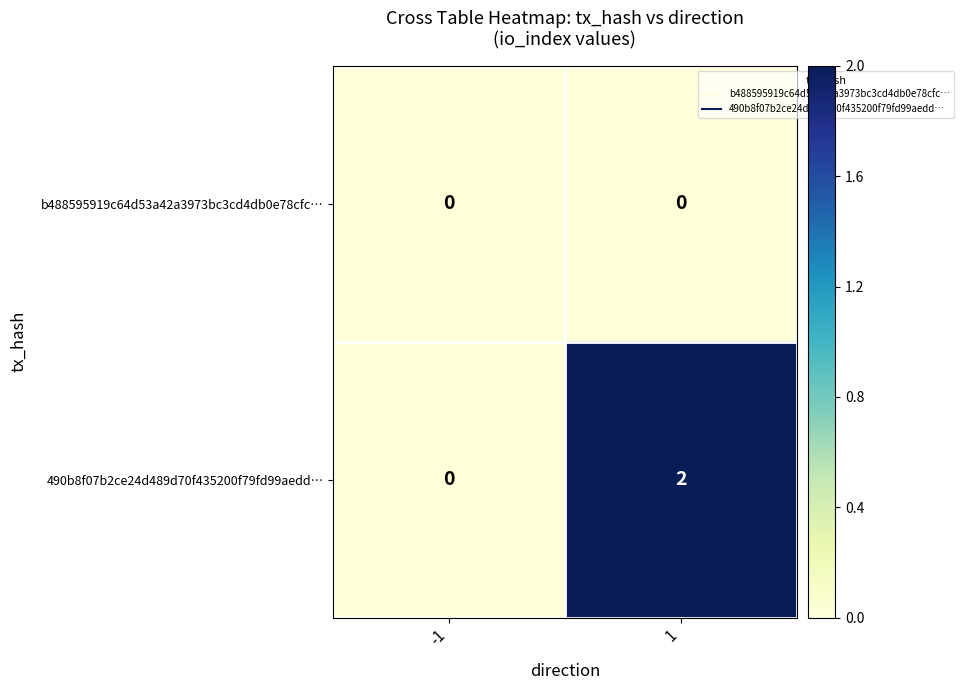

Between -1 and 1, which series saw the biggest shift?

490b8f07b2ce24d489d70f435200f79fd99aedd…